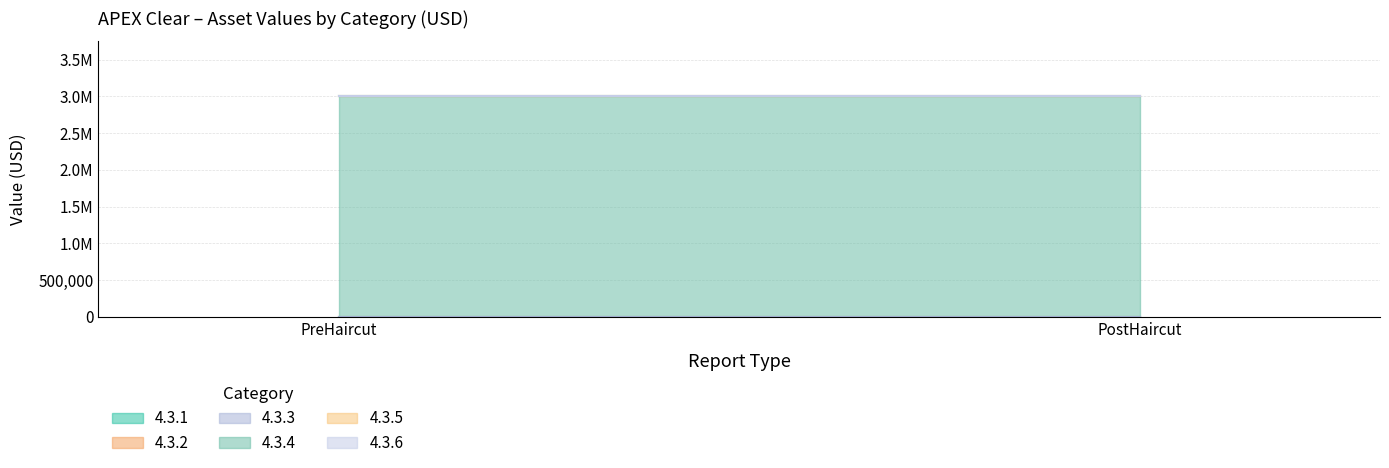

Reading left to right, transcribe all the data shown in this chart.

4.3.1: PreHaircut=0	PostHaircut=0
4.3.2: PreHaircut=0	PostHaircut=0
4.3.3: PreHaircut=0	PostHaircut=0
4.3.4: PreHaircut=3000000	PostHaircut=3000000
4.3.5: PreHaircut=0	PostHaircut=0
4.3.6: PreHaircut=0	PostHaircut=0